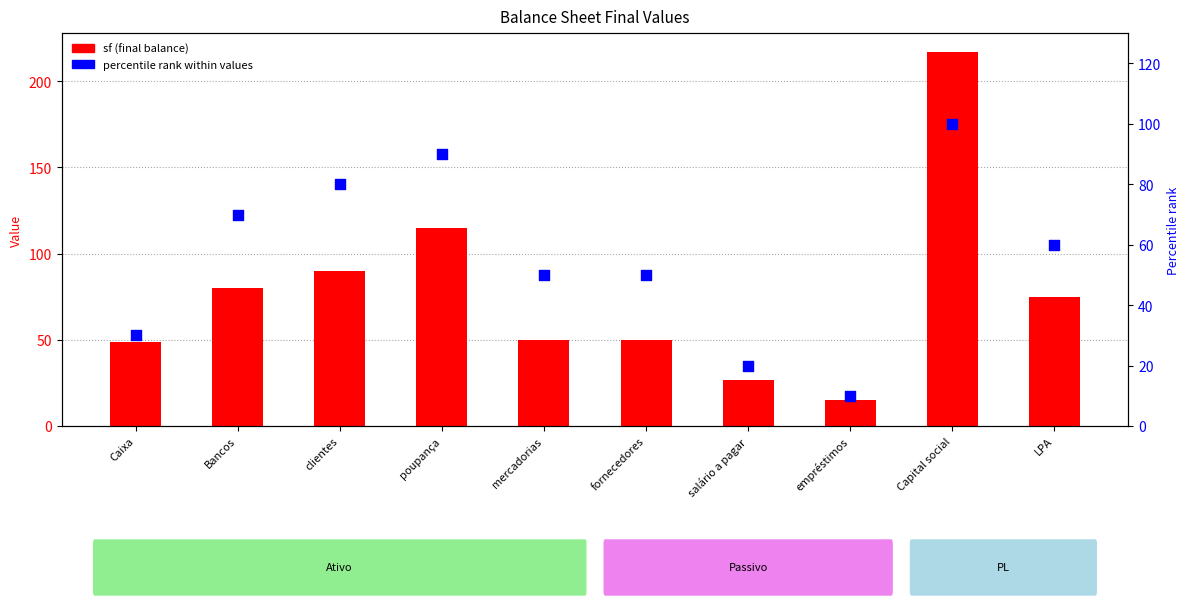

At which category is the sum across all series the highest?

Capital social